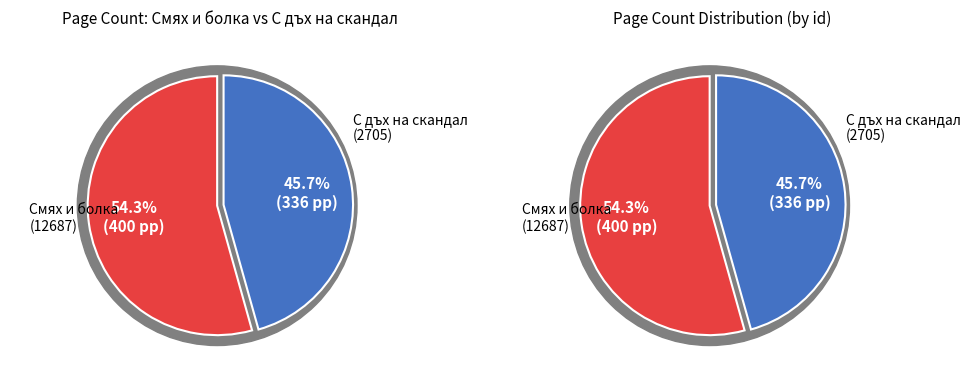

Combined, do 2705 and 12687 account for over 50%?

Yes